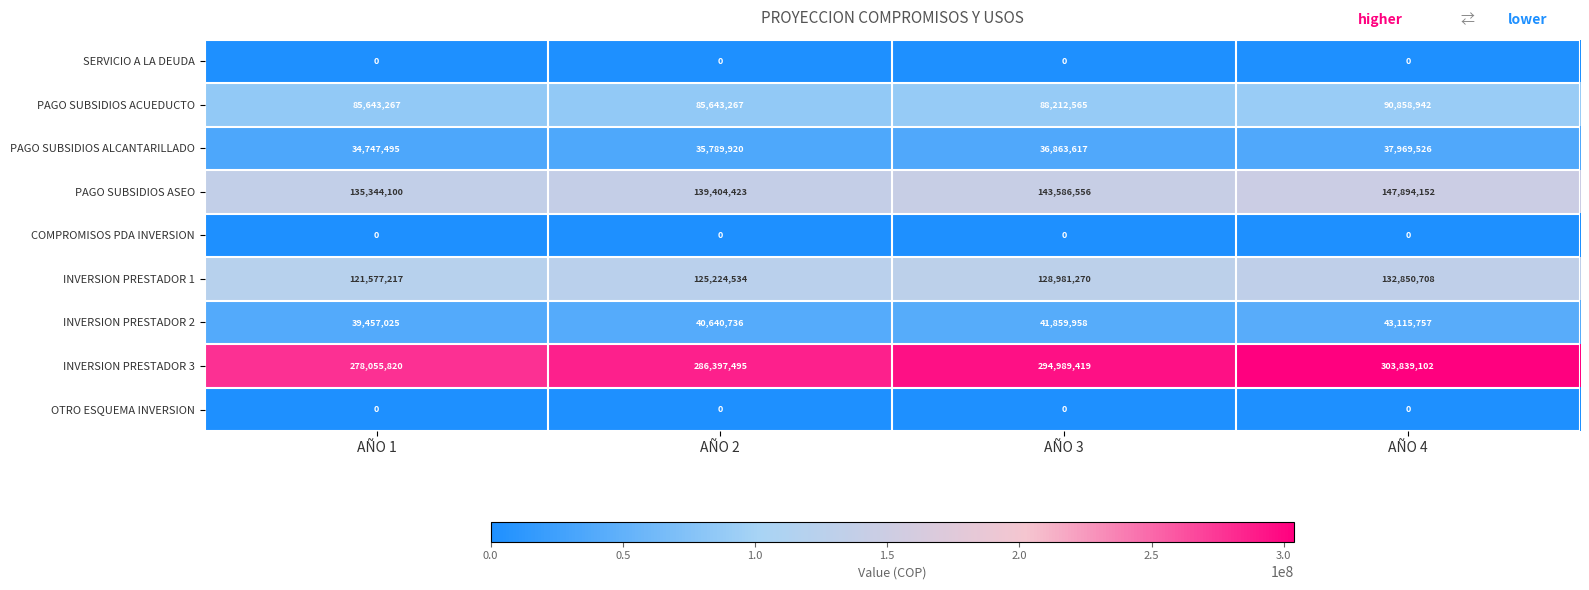

The value of INVERSION PRESTADOR 3 at AÑO 4 is 516171124. True or false?

False